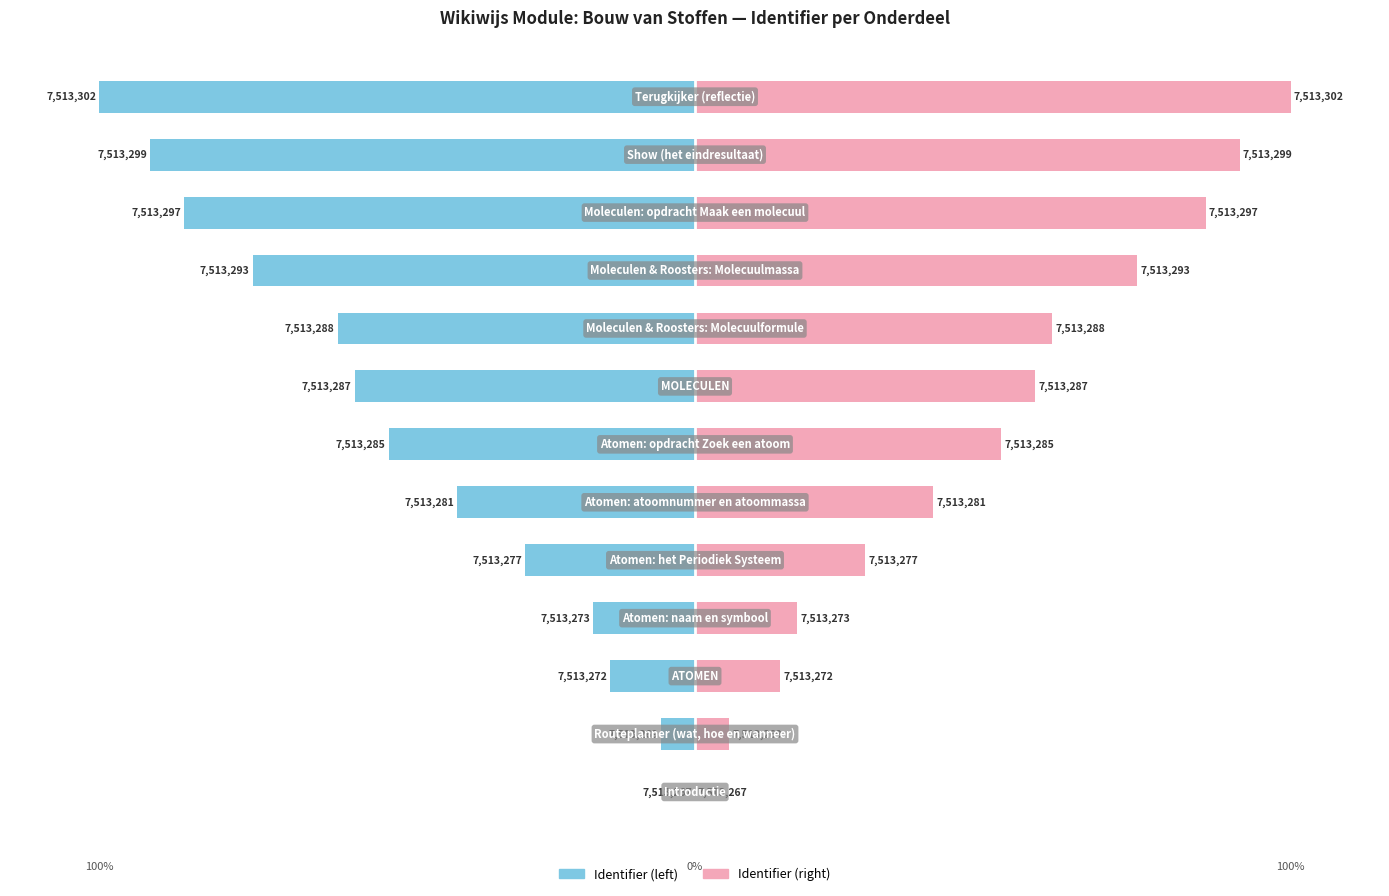

How many values in the Identifier (normalized left) series exceed -51?

6